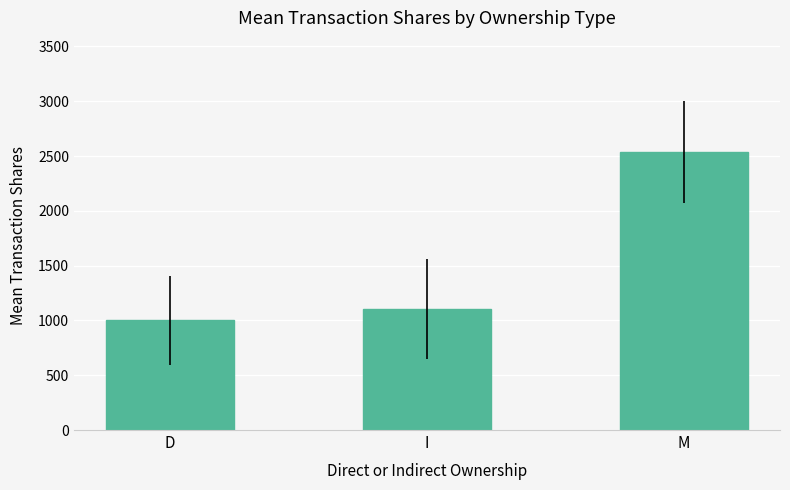

Is it true that the value at M is 3480.3?

False